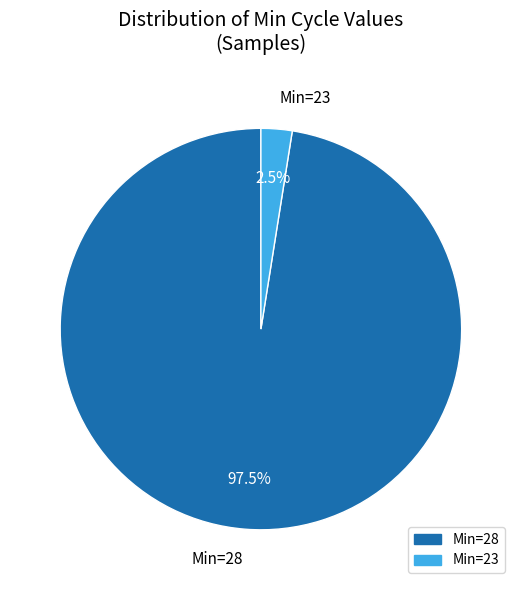

Which category has the smallest portion of the pie?

Min=23